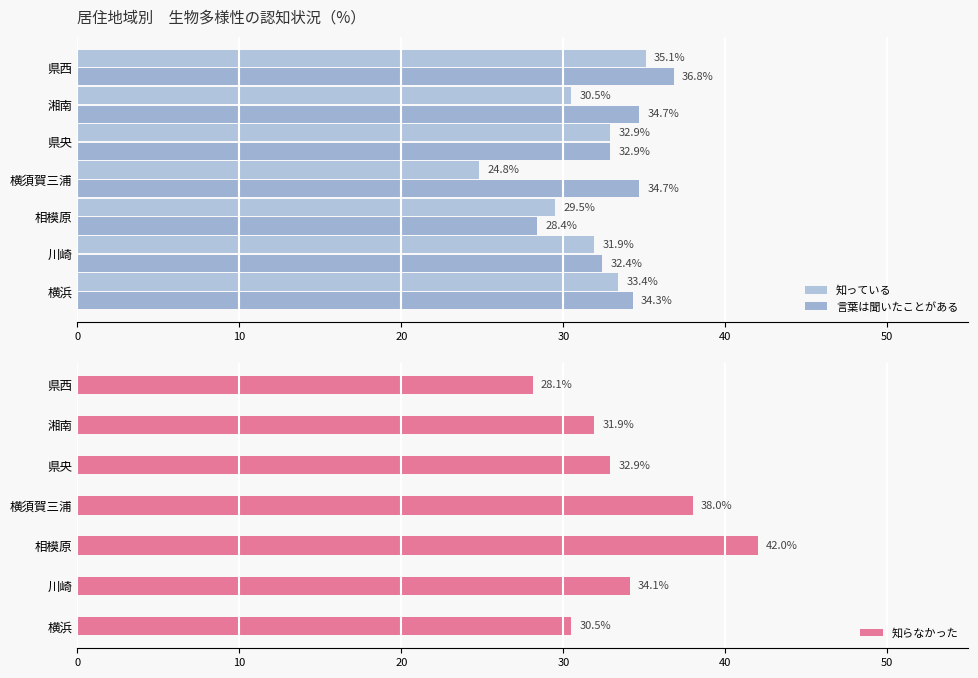

How many groups of bars are there?

7